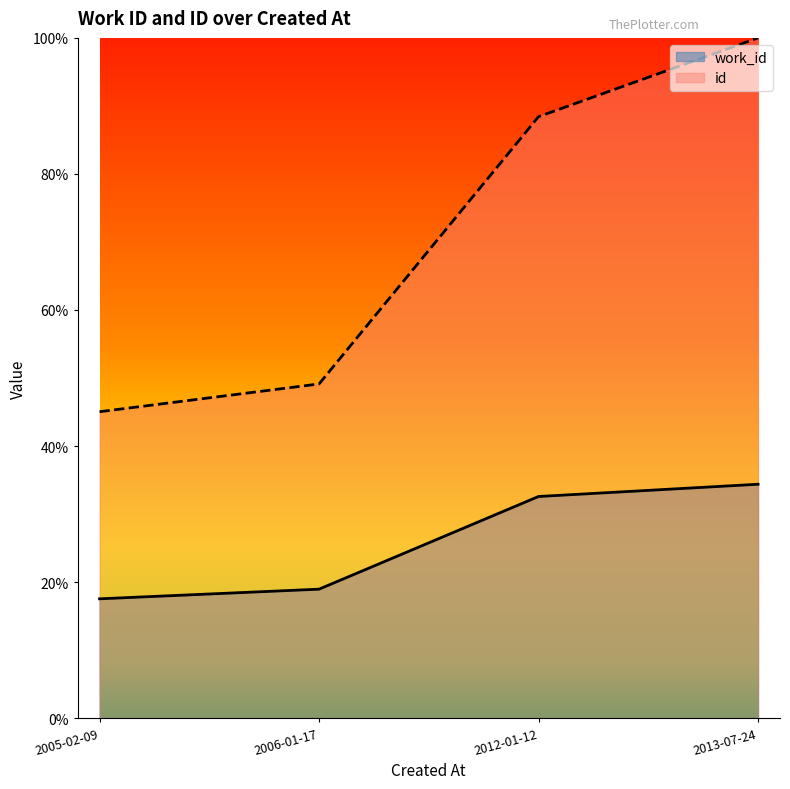

Rank the series at 2006-01-17 from highest to lowest value.

id, work_id